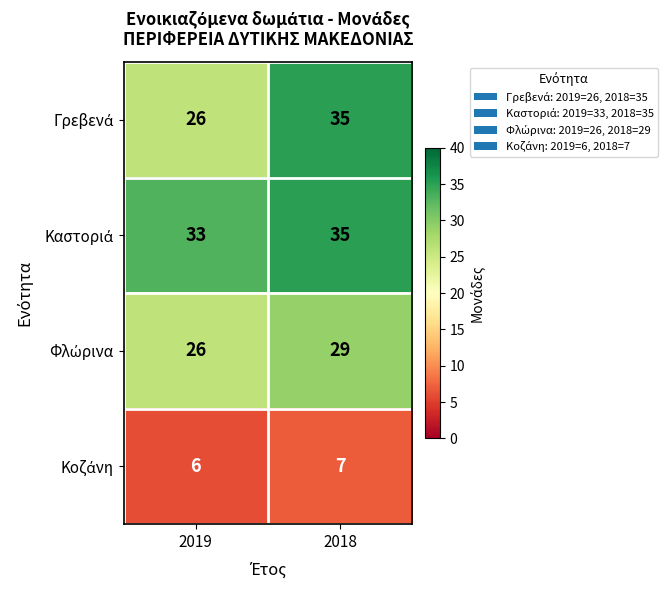

What is the total value across all series at 2019?

91